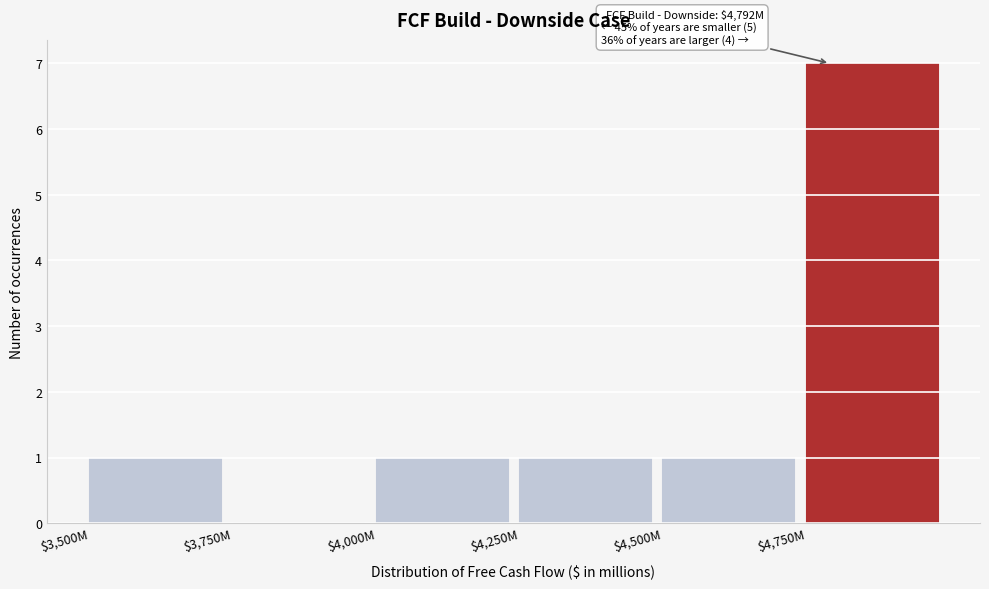

The value at $4,000M is 1. True or false?

True